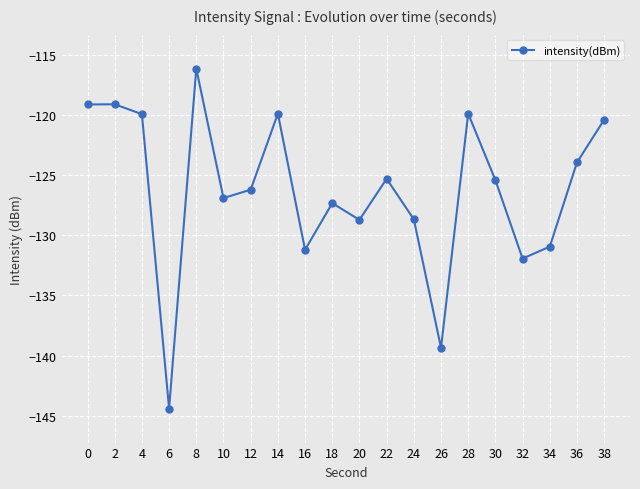

How many categories are shown in the chart?

20